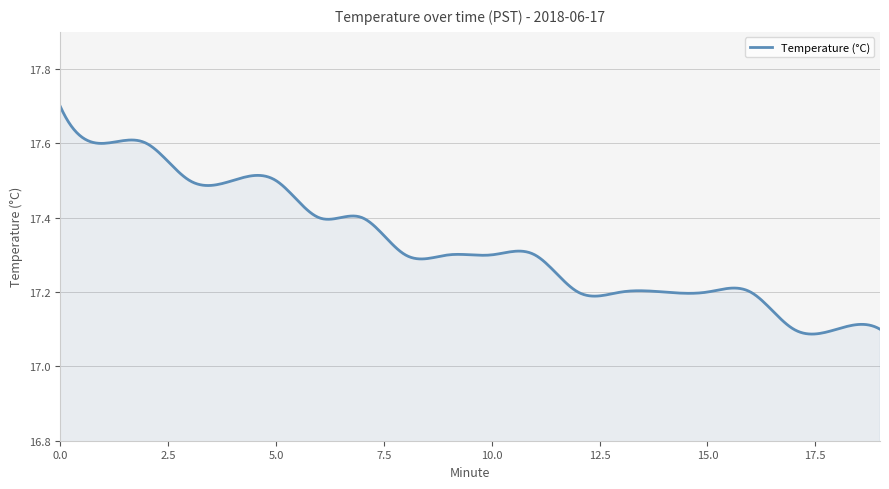

What is the difference between the maximum and minimum values?

0.6